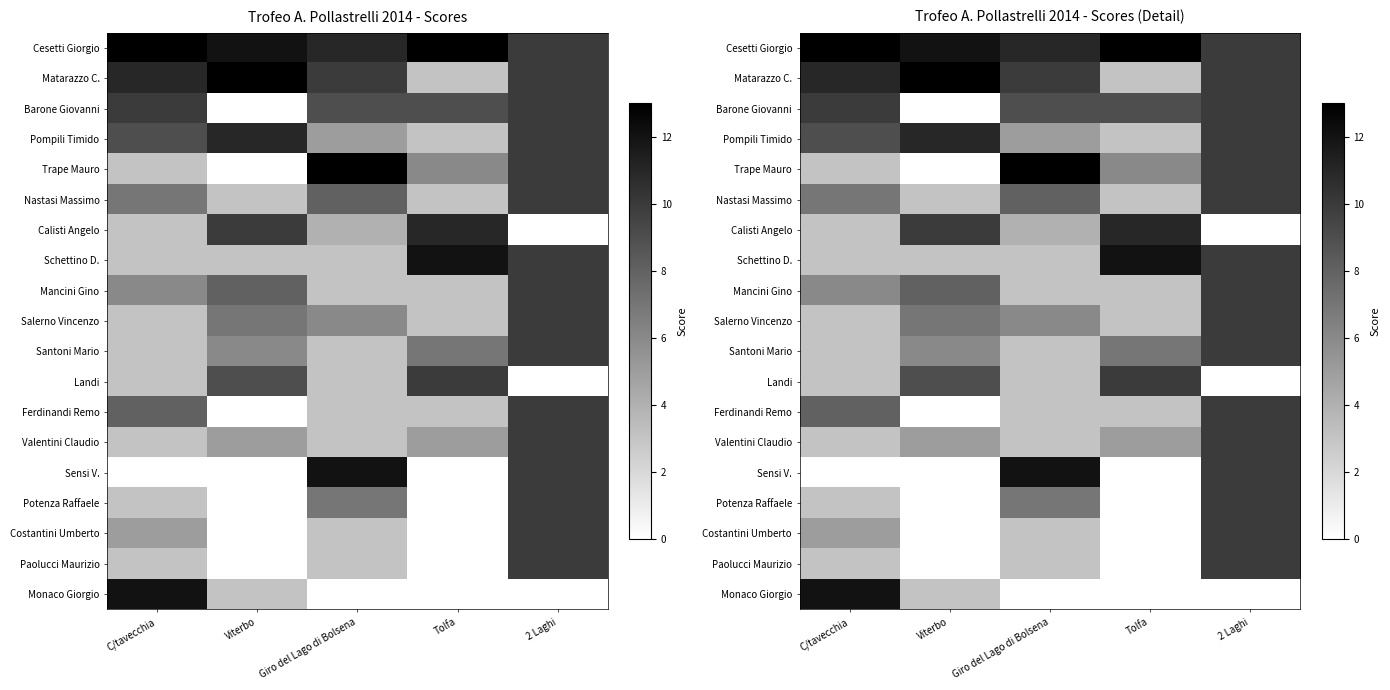

What is the difference between the Matarazzo C. values at Viterbo and Tolfa?

10